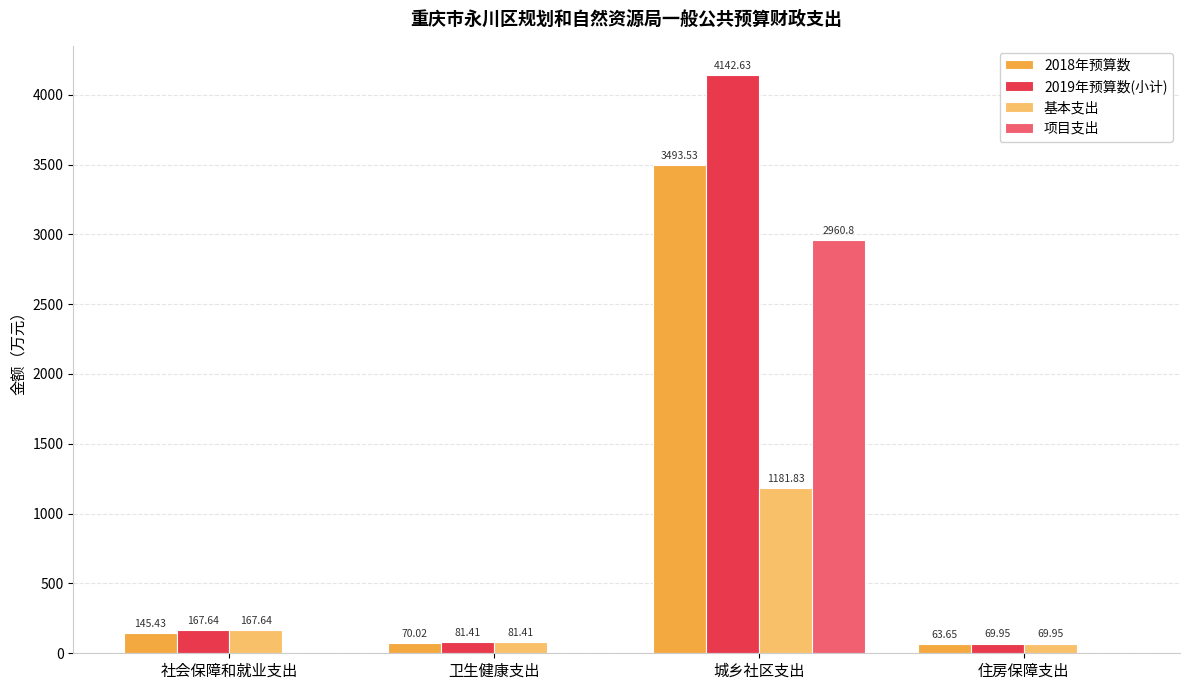

Where is 2019年预算数(小计) nearest to the value 2106?

社会保障和就业支出